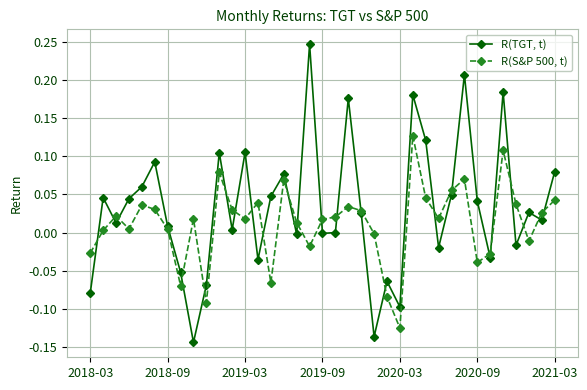

List the series in order of their overall mean, lowest first.

R(S&P 500, t), R(TGT, t)